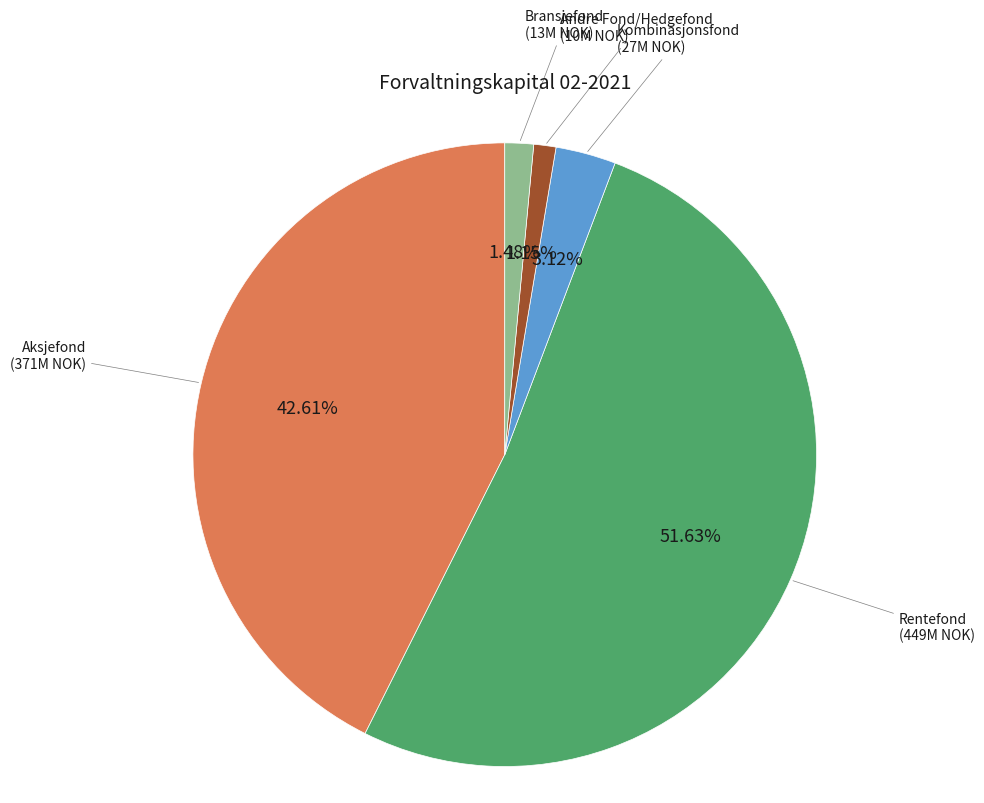

To the nearest percent, what portion does Kombinasjonsfond represent?

3%